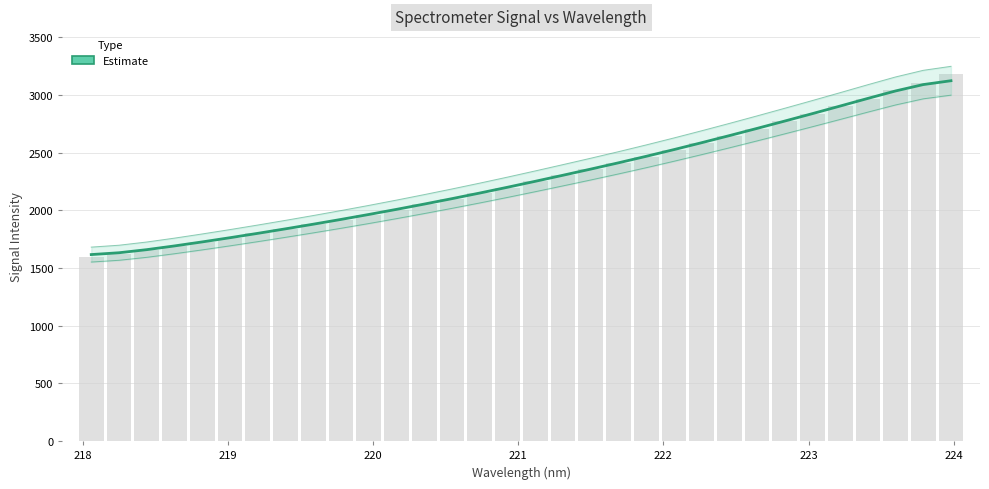

Count the number of categories in the chart.

32